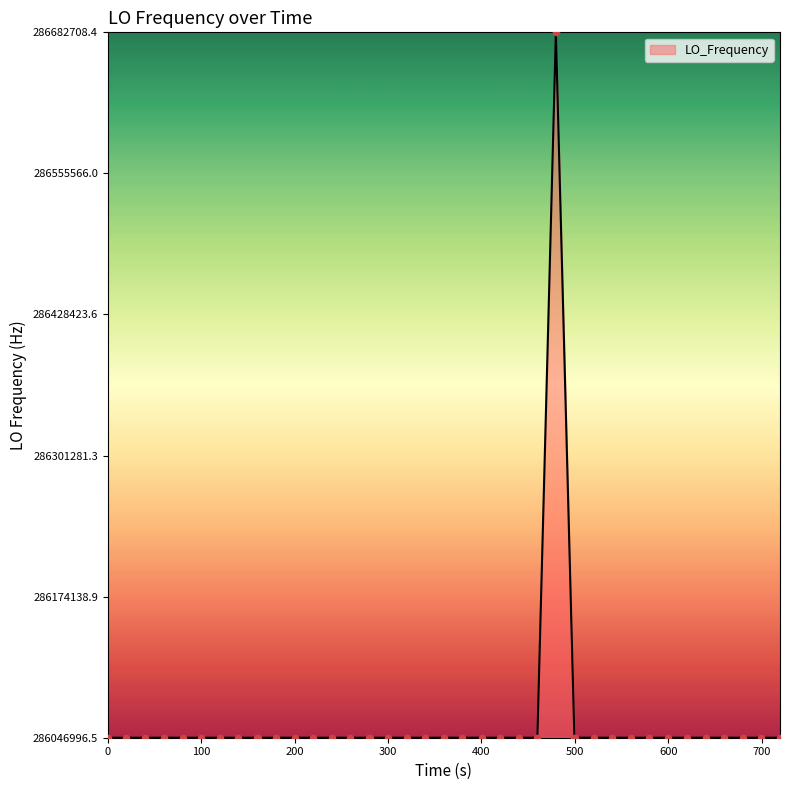

What is the smallest value displayed?

286046996.5